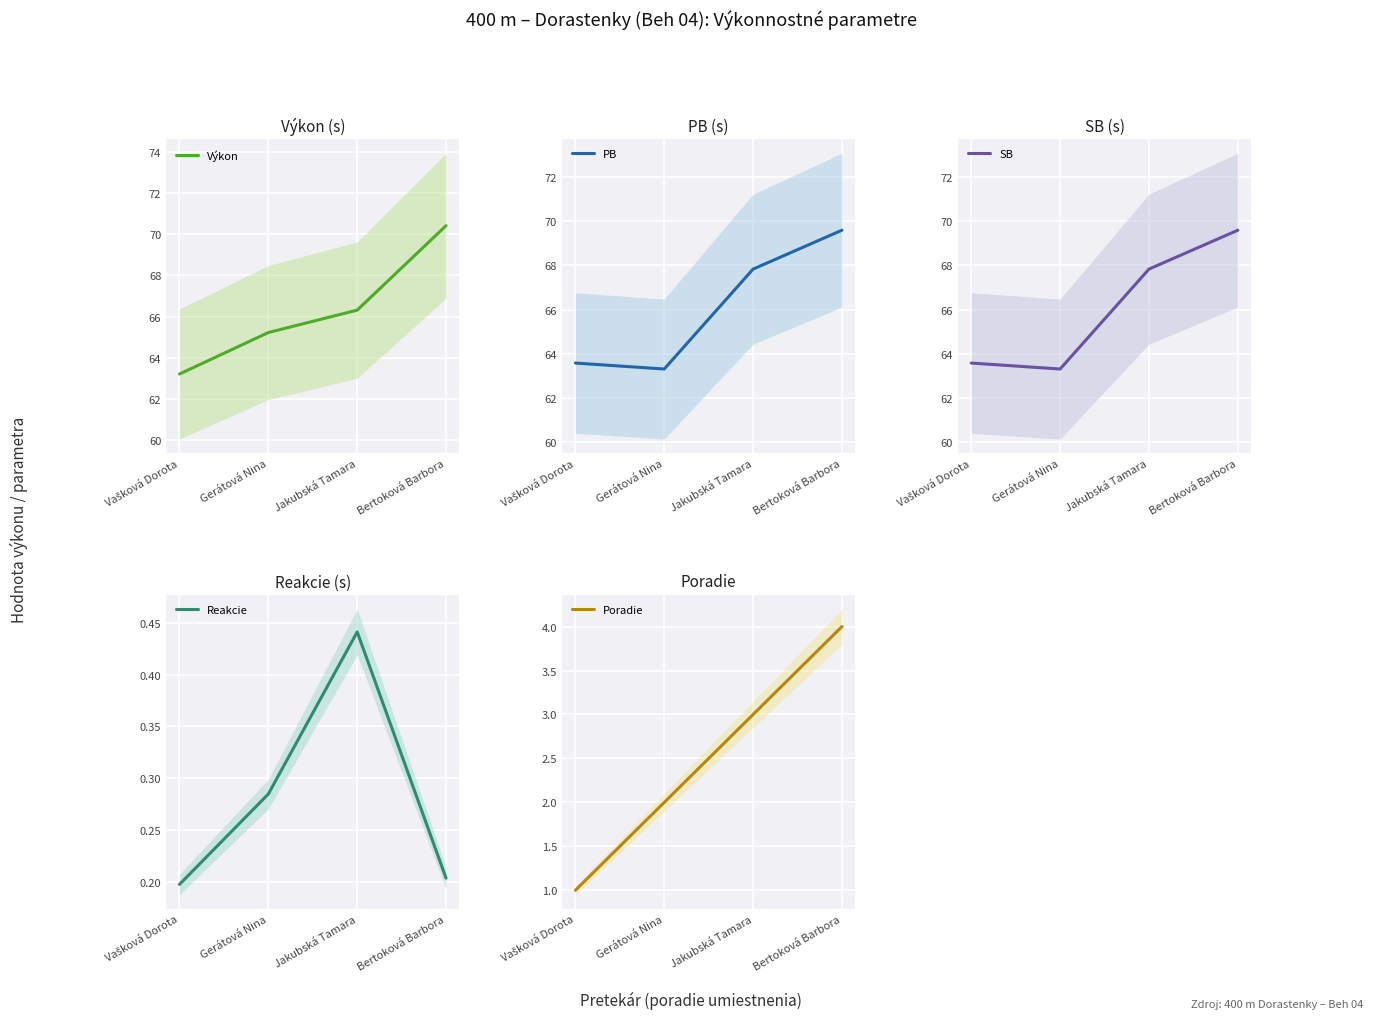

Where is Poradie nearest to the value 2?

Gerátová Nina